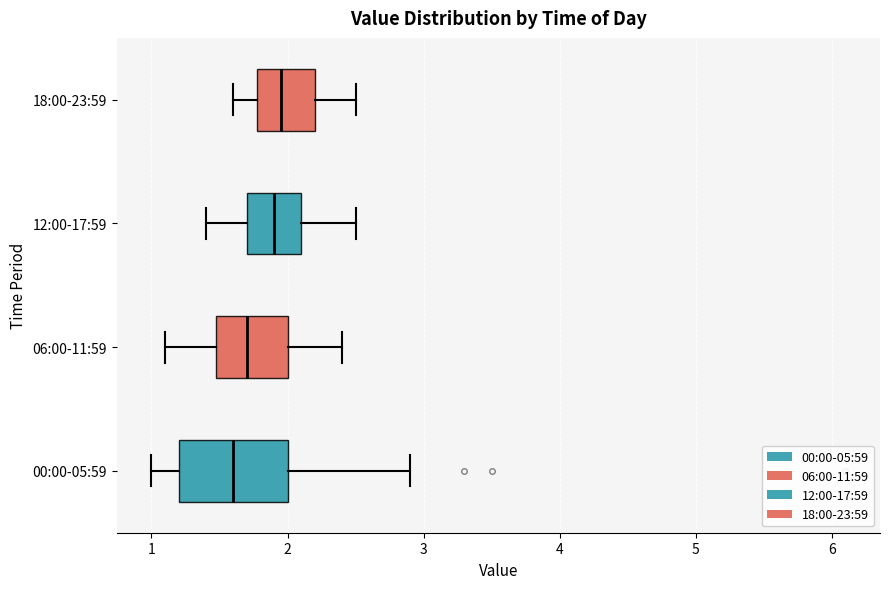

Reading bottom to top, read every box against the x-axis: the position of its median line, the range the box covers, and the ends of its whiskers. The values are not printed on the chart, so give them approximately, as read against the axis.

00:00-05:59: median 1.6, box 1.2 to 2.0, whiskers 1.0 to 2.9
06:00-11:59: median 1.7, box 1.5 to 2.0, whiskers 1.1 to 2.4
12:00-17:59: median 1.9, box 1.7 to 2.1, whiskers 1.4 to 2.5
18:00-23:59: median 2.0, box 1.8 to 2.2, whiskers 1.6 to 2.5